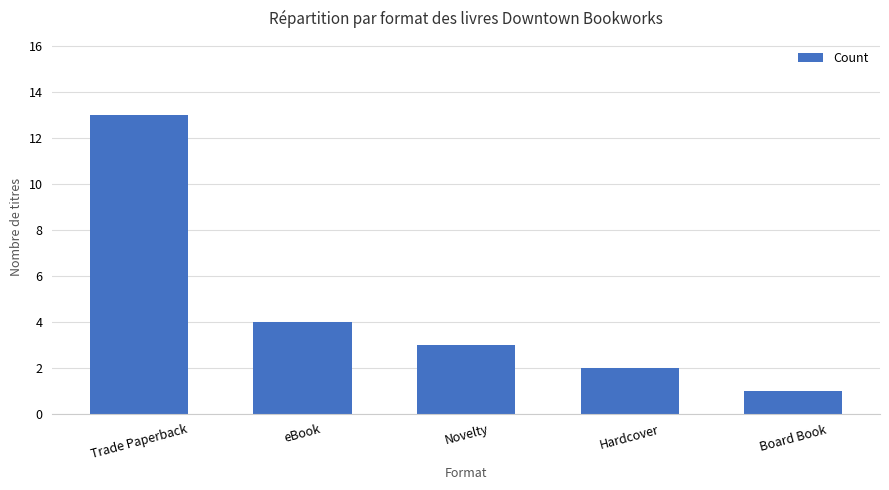

What is the greatest value displayed?

13